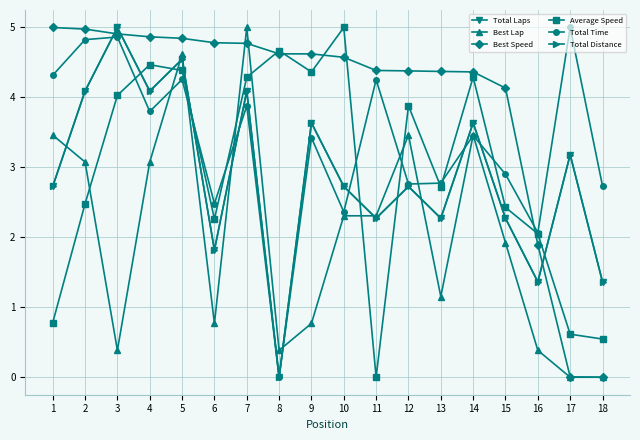

Reading right to left, extract all data points from this chart.

Total Laps: 1.4	3.2	1.4	2.3	3.6	2.3	2.7	2.3	2.7	3.6	0.0	4.1	1.8	4.5	4.1	5.0	4.1	2.7
Best Lap: 0.0	0.0	0.4	1.9	3.5	1.2	3.5	2.3	2.3	0.8	0.4	5.0	0.8	4.6	3.1	0.4	3.1	3.5
Best Speed: 0.0	0.0	1.9	4.1	4.4	4.4	4.4	4.4	4.6	4.6	4.6	4.8	4.8	4.8	4.9	4.9	5.0	5.0
Average Speed: 0.5	0.6	2.1	2.4	4.3	2.7	3.9	0.0	5.0	4.4	4.7	4.3	2.3	4.4	4.5	4.0	2.5	0.8
Total Time: 2.7	5.0	2.1	2.9	3.5	2.8	2.8	4.3	2.4	3.4	0.0	3.9	2.5	4.3	3.8	4.9	4.8	4.3
Total Distance: 1.4	3.2	1.4	2.3	3.6	2.3	2.7	2.3	2.7	3.6	0.0	4.1	1.8	4.5	4.1	5.0	4.1	2.7